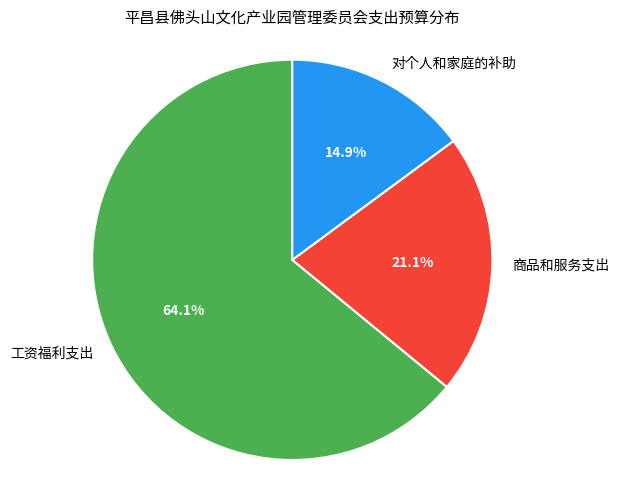

The 对个人和家庭的补助 slice represents 27% of the pie. True or false?

False